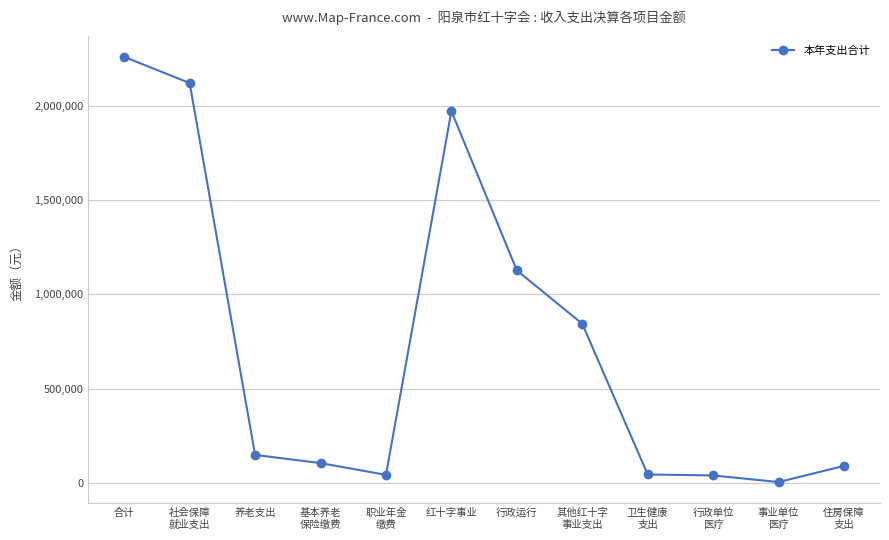

The value at 行政运行 is 1126515.3. True or false?

True